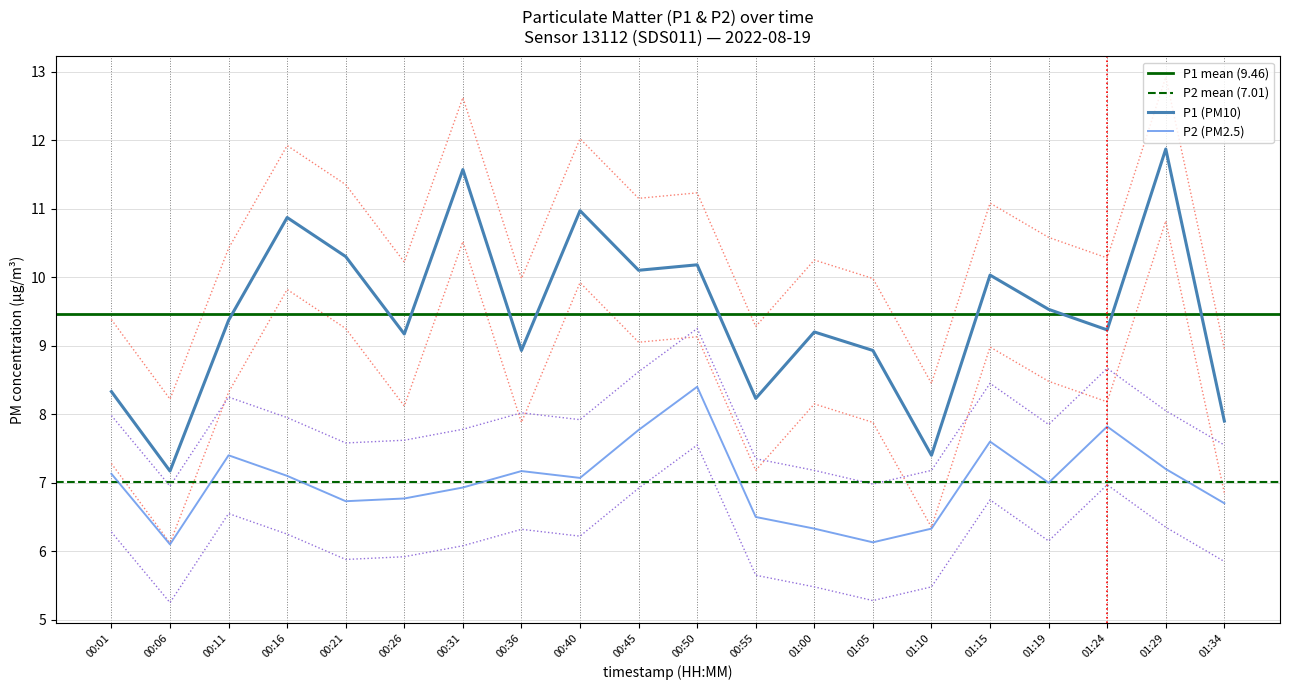

Which series has the widest spread of values?

P1